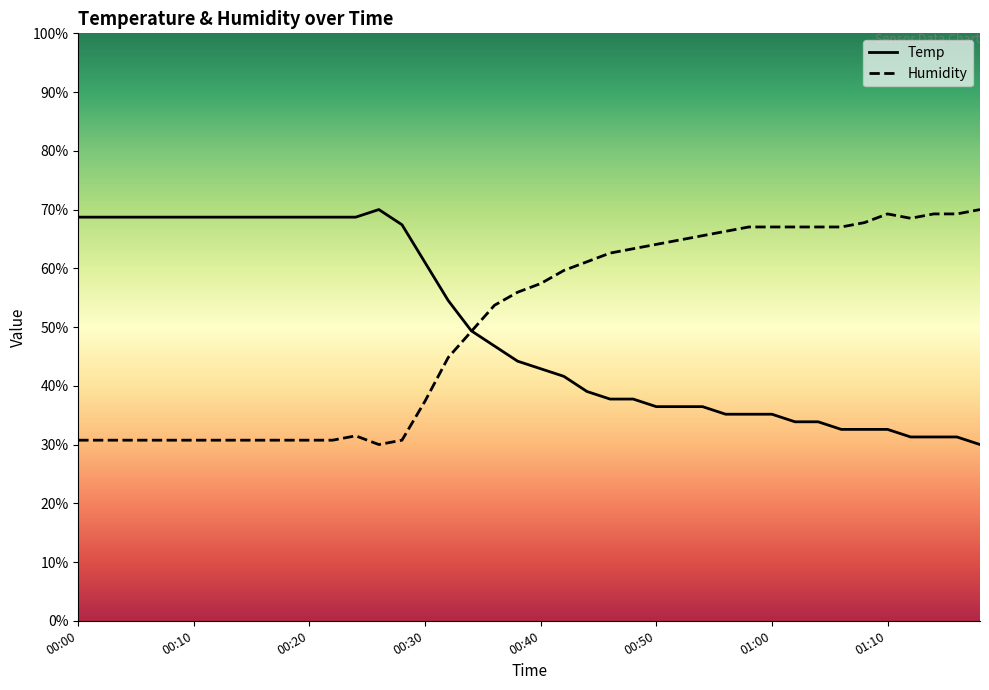

In Humidity, how many points are lower than both neighbors (excluding endpoints)?

2